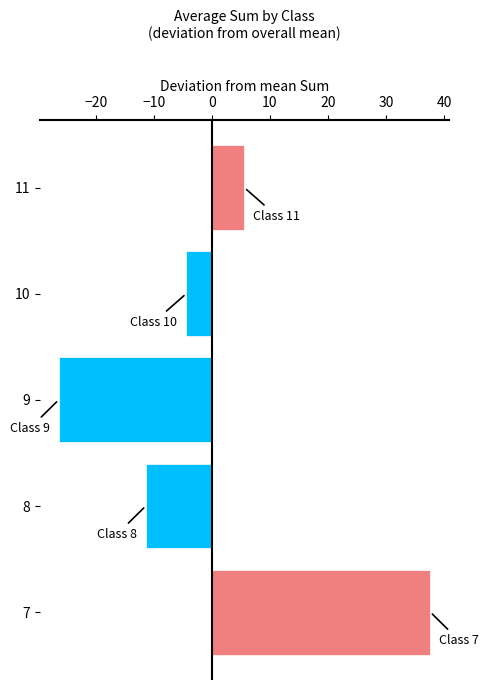

Is it true that the value at 10 is -4.4?

True